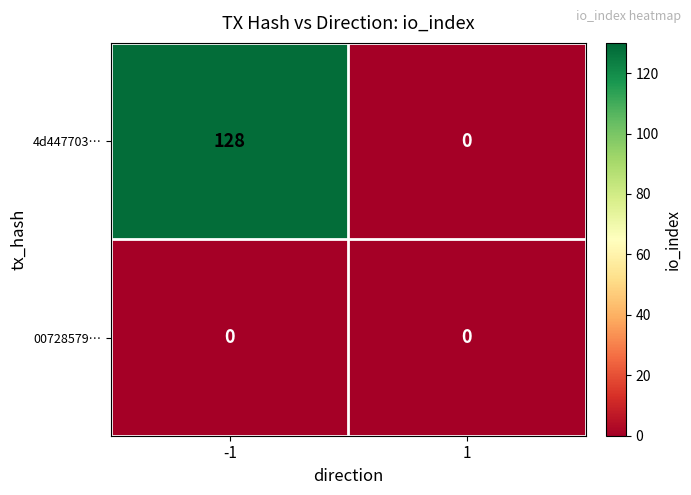

The value of 4d447703… at 1 is 77. True or false?

False